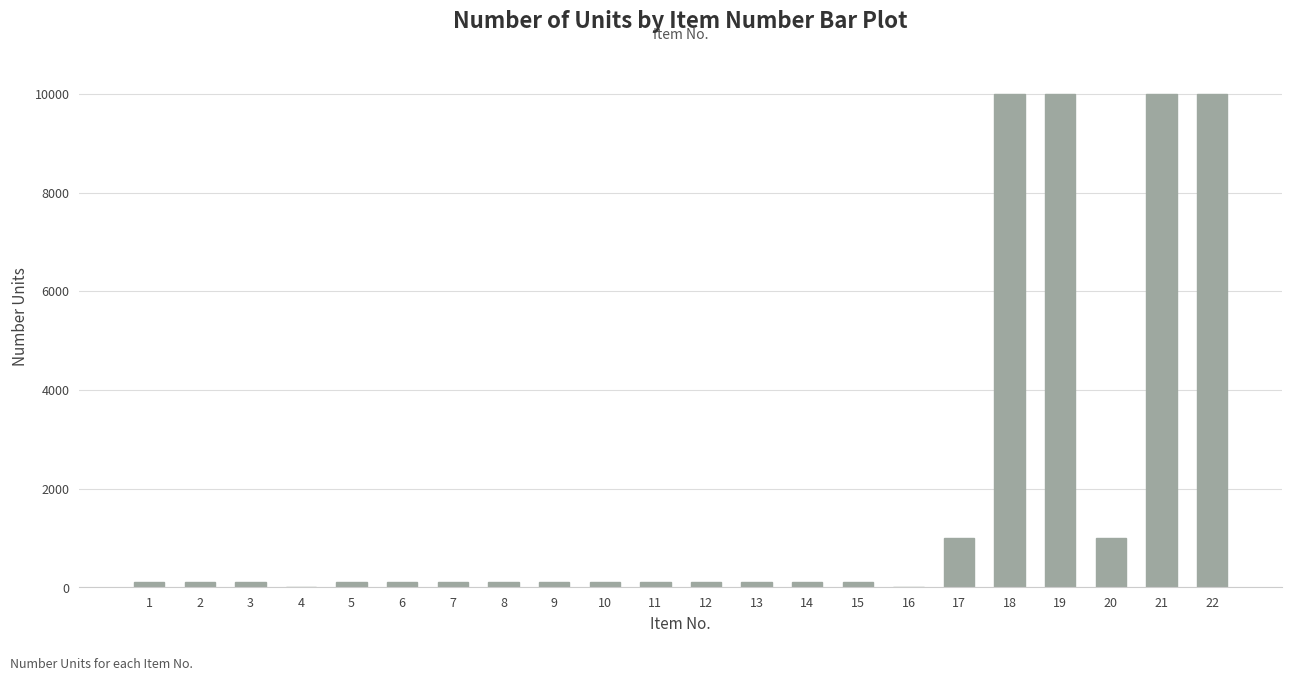

The chart shows a value of 100 at 2. True or false?

True